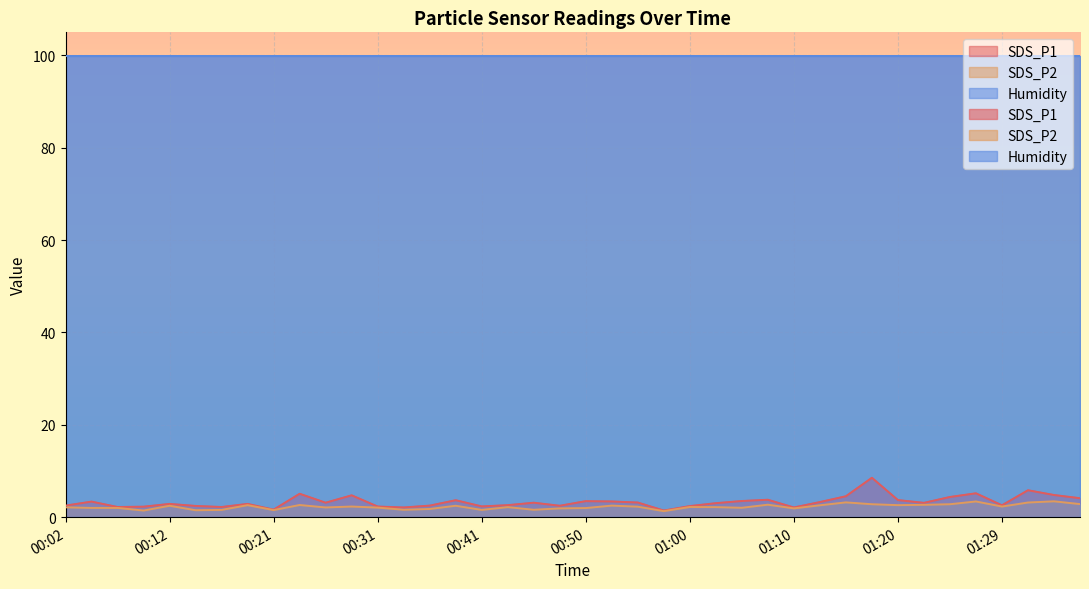

How many lines are shown in the chart?

2